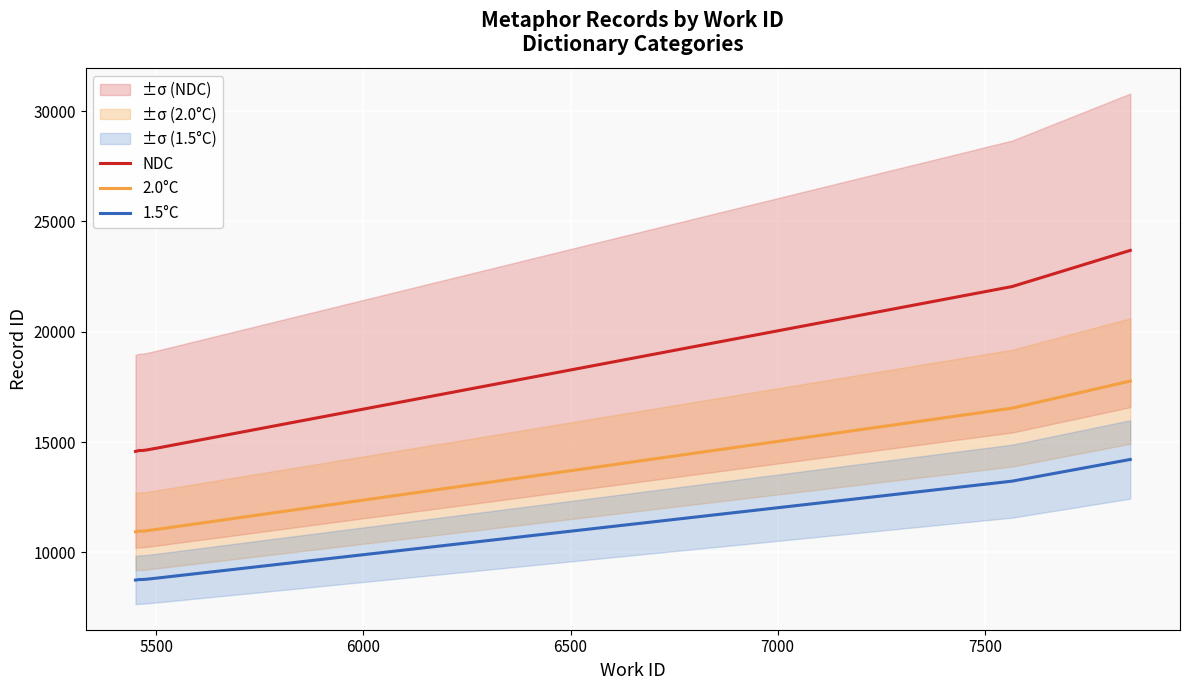

True or false: 1.5°C and NDC intersect in this chart.

False